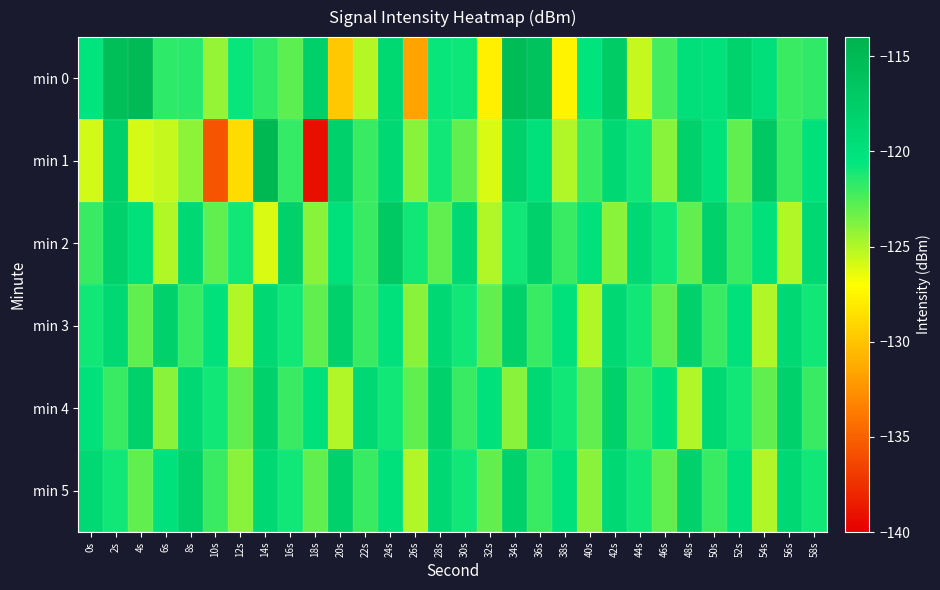

Reading left to right, what are all the values shown in this chart?

min 0: 0s=-120.4	2s=-115.7	4s=-115.2	6s=-121.6	8s=-121.5	10s=-124.3	12s=-120.7	14s=-121.8	16s=-122.9	18s=-117.8	20s=-129.8	22s=-125.1	24s=-119.0	26s=-131.6	28s=-120.8	30s=-120.8	32s=-127.8	34s=-115.3	36s=-116.2	38s=-127.6	40s=-120.4	42s=-117.4	44s=-125.6	46s=-122.3	48s=-119.7	50s=-120.0	52s=-118.1	54s=-119.7	56s=-122.0	58s=-121.8
min 1: 0s=-125.8	2s=-117.9	4s=-126.0	6s=-125.5	8s=-124.1	10s=-135.7	12s=-128.8	14s=-114.7	16s=-121.9	18s=-139.3	20s=-118.0	22s=-122.0	24s=-119.0	26s=-124.0	28s=-121.0	30s=-123.0	32s=-126.0	34s=-118.0	36s=-120.0	38s=-125.0	40s=-122.0	42s=-119.0	44s=-121.0	46s=-124.0	48s=-118.0	50s=-120.0	52s=-123.0	54s=-117.0	56s=-122.0	58s=-120.0
min 2: 0s=-122.0	2s=-118.0	4s=-120.0	6s=-125.0	8s=-119.0	10s=-123.0	12s=-121.0	14s=-126.0	16s=-118.0	18s=-124.0	20s=-120.0	22s=-122.0	24s=-117.0	26s=-121.0	28s=-123.0	30s=-119.0	32s=-125.0	34s=-121.0	36s=-118.0	38s=-122.0	40s=-120.0	42s=-124.0	44s=-119.0	46s=-121.0	48s=-123.0	50s=-118.0	52s=-122.0	54s=-120.0	56s=-125.0	58s=-119.0
min 3: 0s=-121.0	2s=-119.0	4s=-123.0	6s=-118.0	8s=-122.0	10s=-120.0	12s=-125.0	14s=-119.0	16s=-121.0	18s=-123.0	20s=-118.0	22s=-122.0	24s=-120.0	26s=-124.0	28s=-119.0	30s=-121.0	32s=-123.0	34s=-118.0	36s=-122.0	38s=-120.0	40s=-125.0	42s=-119.0	44s=-121.0	46s=-123.0	48s=-118.0	50s=-122.0	52s=-120.0	54s=-125.0	56s=-119.0	58s=-121.0
min 4: 0s=-120.0	2s=-122.0	4s=-118.0	6s=-124.0	8s=-119.0	10s=-121.0	12s=-123.0	14s=-118.0	16s=-122.0	18s=-120.0	20s=-125.0	22s=-119.0	24s=-121.0	26s=-123.0	28s=-118.0	30s=-122.0	32s=-120.0	34s=-124.0	36s=-119.0	38s=-121.0	40s=-123.0	42s=-118.0	44s=-122.0	46s=-120.0	48s=-125.0	50s=-119.0	52s=-121.0	54s=-123.0	56s=-118.0	58s=-122.0
min 5: 0s=-119.0	2s=-121.0	4s=-123.0	6s=-120.0	8s=-118.0	10s=-122.0	12s=-124.0	14s=-119.0	16s=-121.0	18s=-123.0	20s=-118.0	22s=-122.0	24s=-120.0	26s=-125.0	28s=-119.0	30s=-121.0	32s=-123.0	34s=-118.0	36s=-122.0	38s=-120.0	40s=-124.0	42s=-119.0	44s=-121.0	46s=-123.0	48s=-118.0	50s=-122.0	52s=-120.0	54s=-125.0	56s=-119.0	58s=-121.0